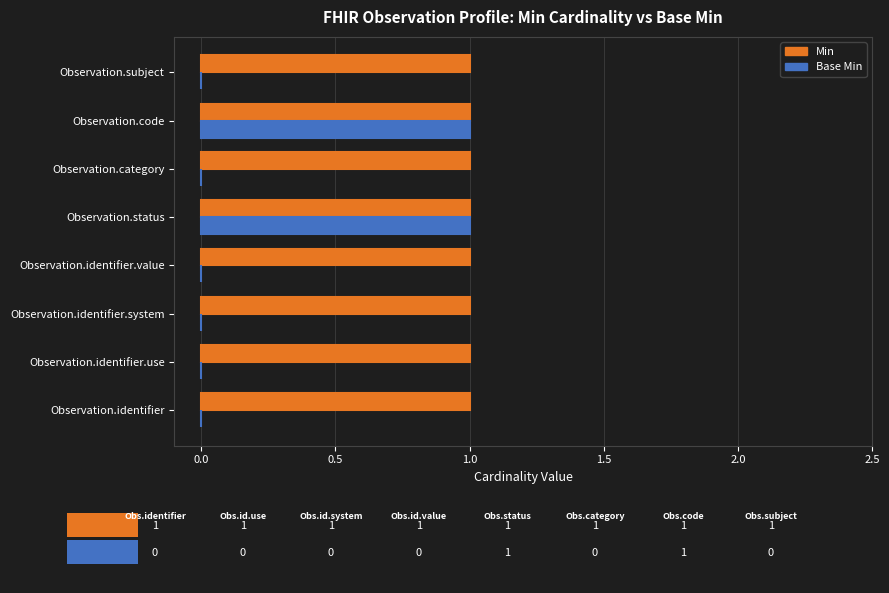

The Min series shows 1 at Observation.status. True or false?

True